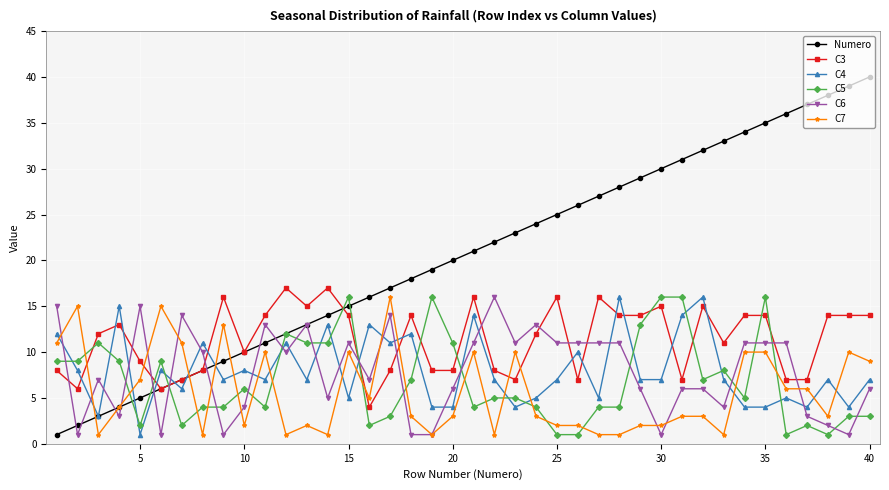

Which series has the largest total across all categories?

Numero